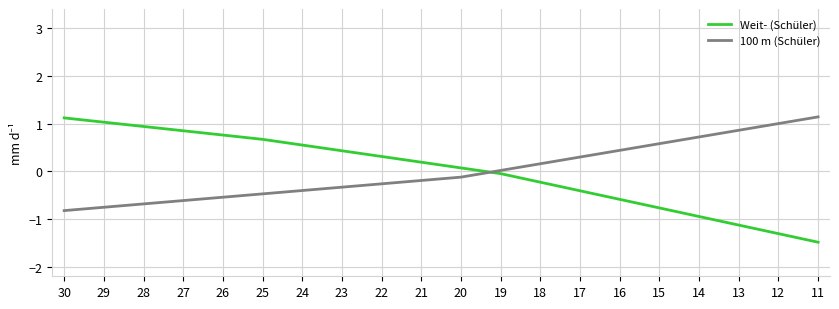

The value of Weit- (Schüler) at 28 is 0.3. True or false?

False